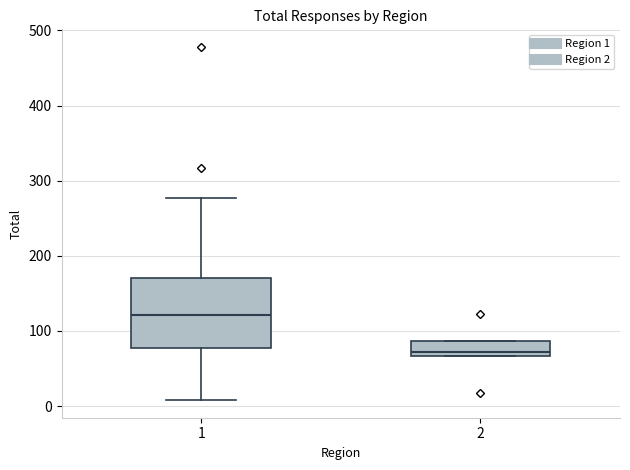

Comparing the boxes themselves (not the whiskers), which one is the tallest?

1